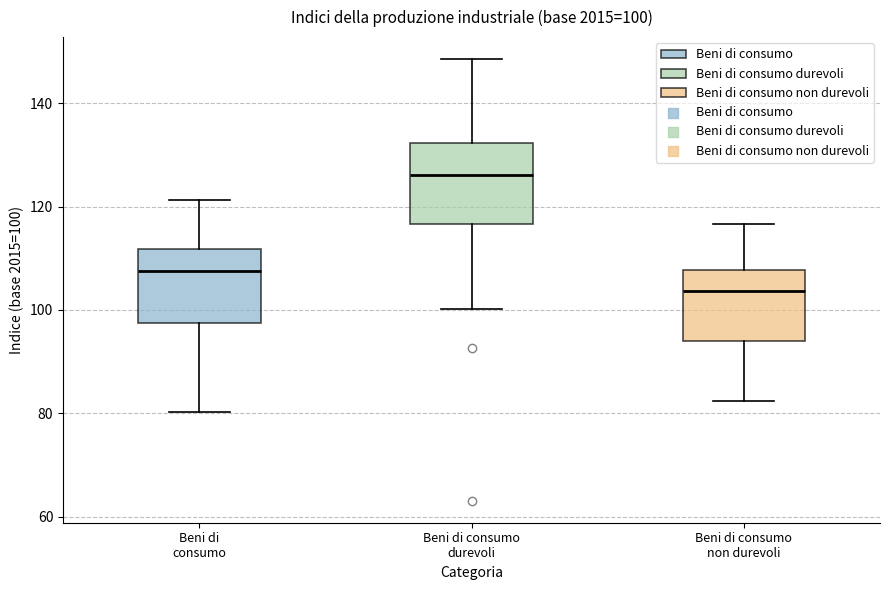

Which box's median line is the lowest?

Beni di consumo non durevoli